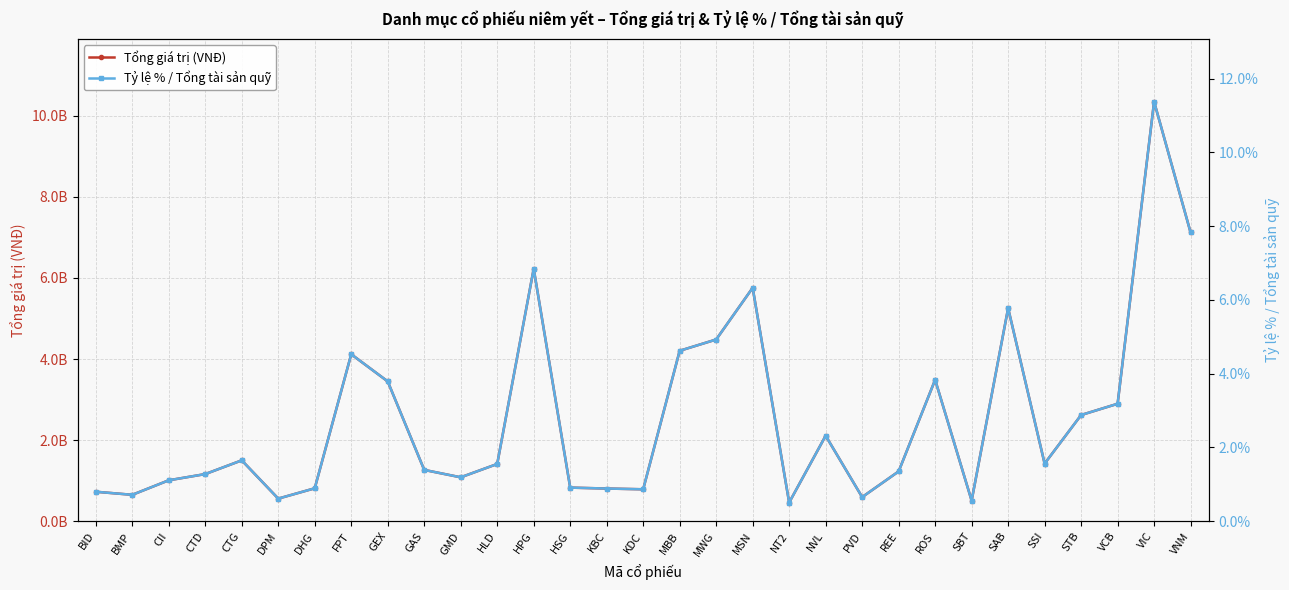

Between GMD and HPG, which series saw the biggest shift?

Tổng giá trị (VNĐ)